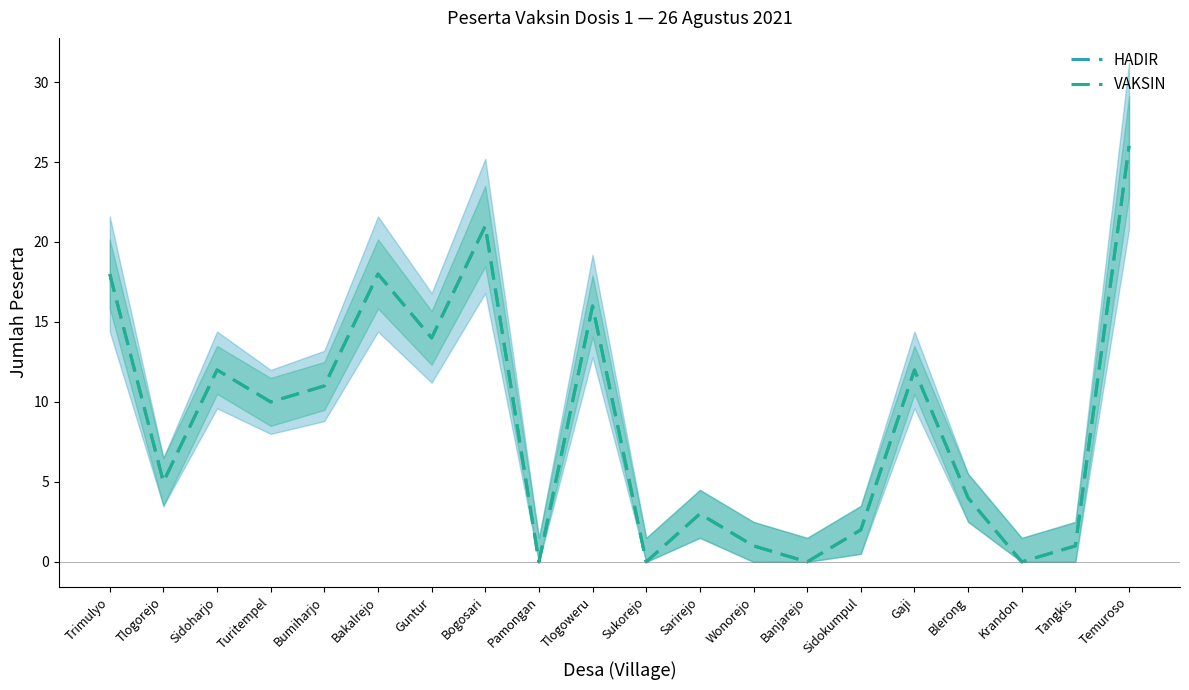

What is the maximum value shown in the chart?

26